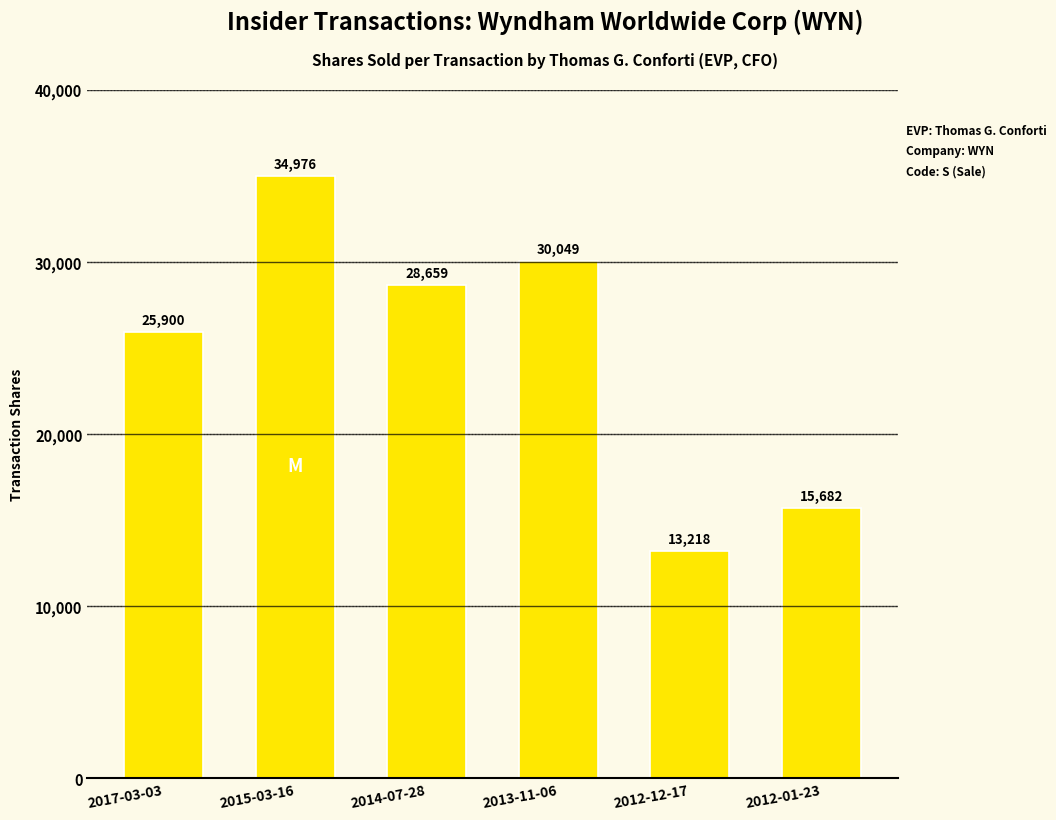

What position from the left is 2013-11-06?

4